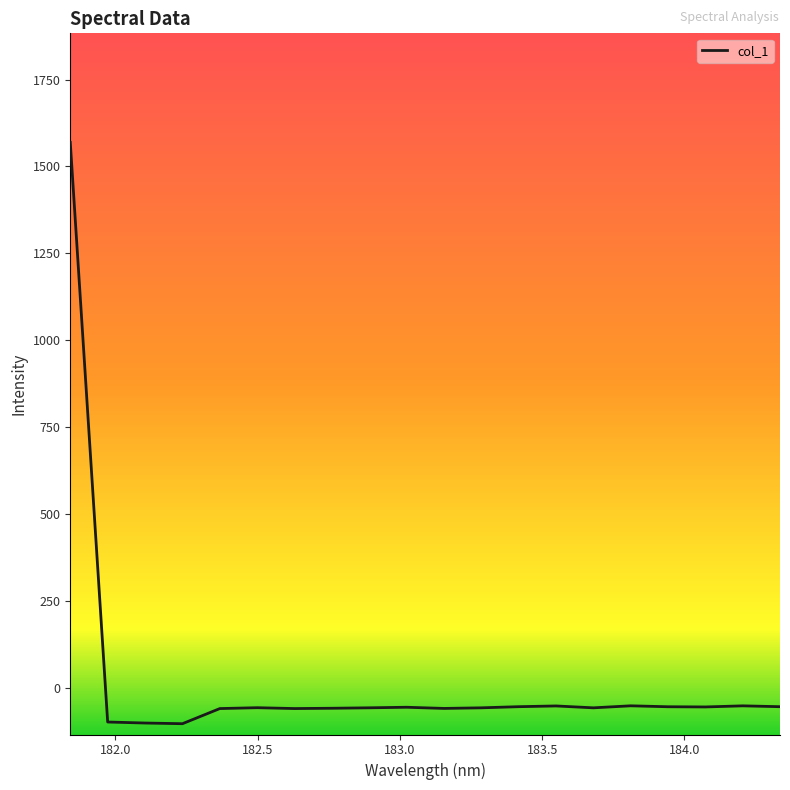

What is the difference between the second highest and second lowest values?

49.5